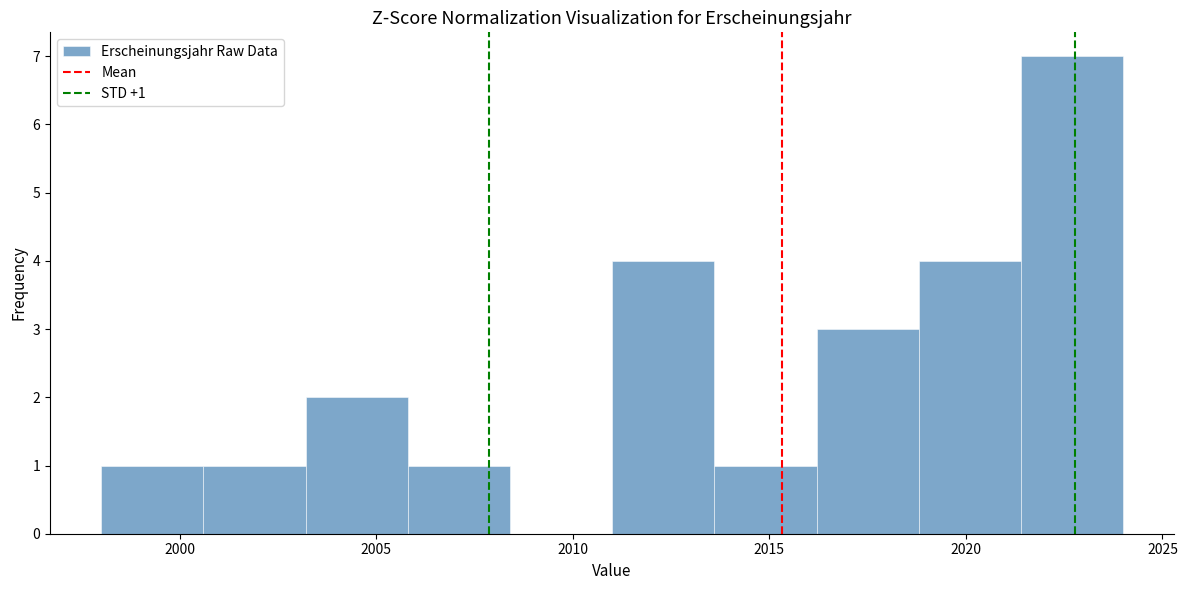

Over which range of the x-axis is the bar tallest?

2021.4 to 2024.0